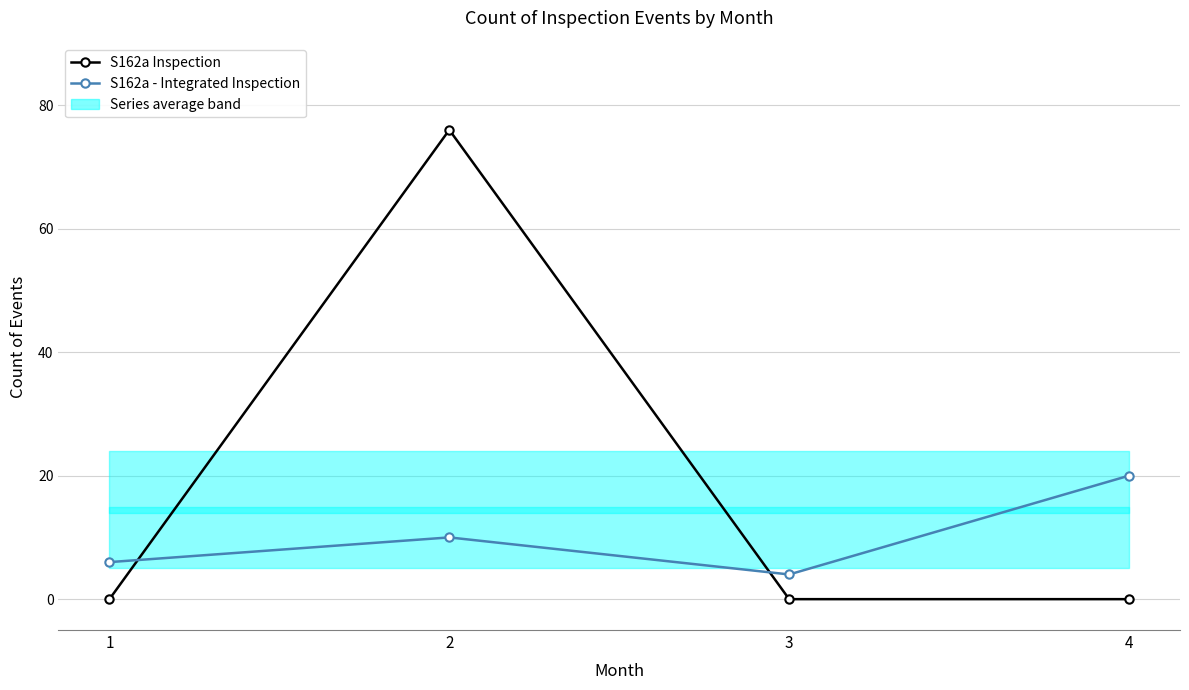

What is the sum of the S162a Inspection values at 2 and 1?

76